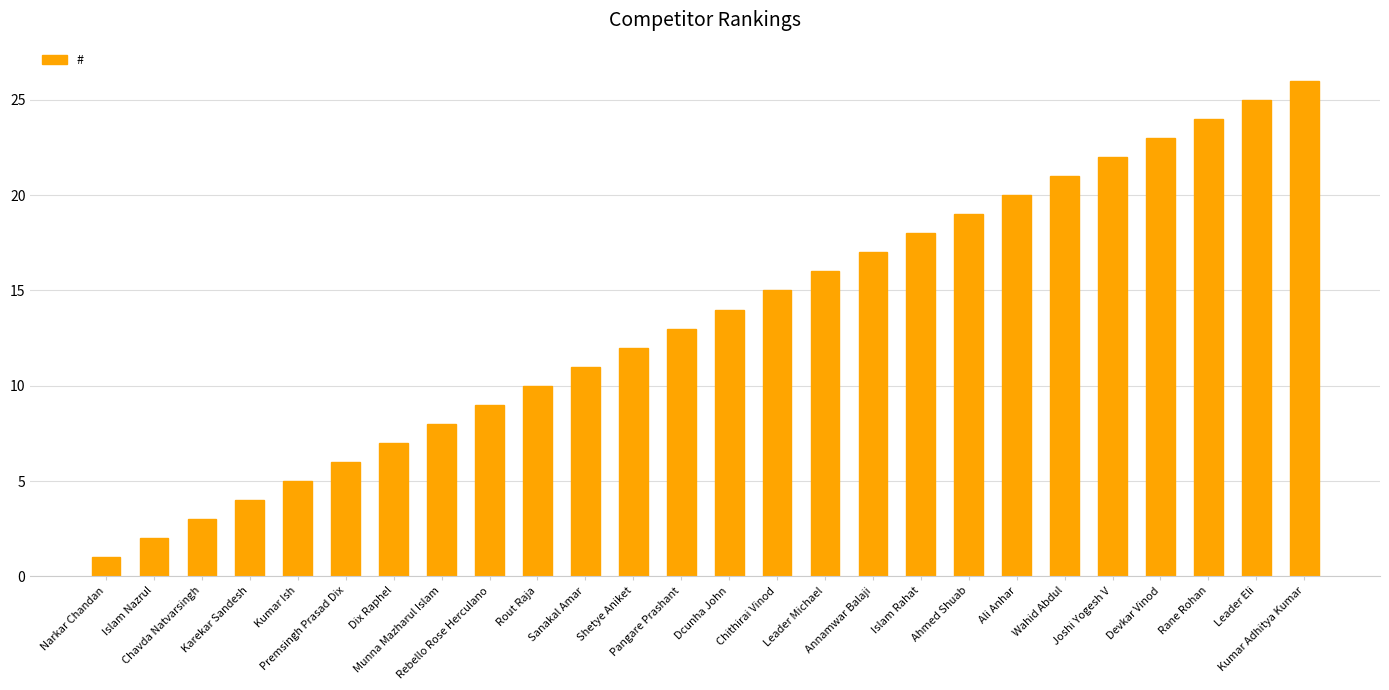

Rank the categories by value from highest to lowest.

Kumar Adhitya Kumar, Leader Eli, Rane Rohan, Devkar Vinod, Joshi Yogesh V, Wahid Abdul, Ali Anhar, Ahmed Shuab, Islam Rahat, Annamwar Balaji, Leader Michael, Chithirai Vinod, Dcunha John, Pangare Prashant, Shetye Aniket, Sanakal Amar, Rout Raja, Rebello Rose Herculano, Munna Mazharul Islam, Dix Raphel, Premsingh Prasad Dix, Kumar Ish, Karekar Sandesh, Chavda Natvarsingh, Islam Nazrul, Narkar Chandan